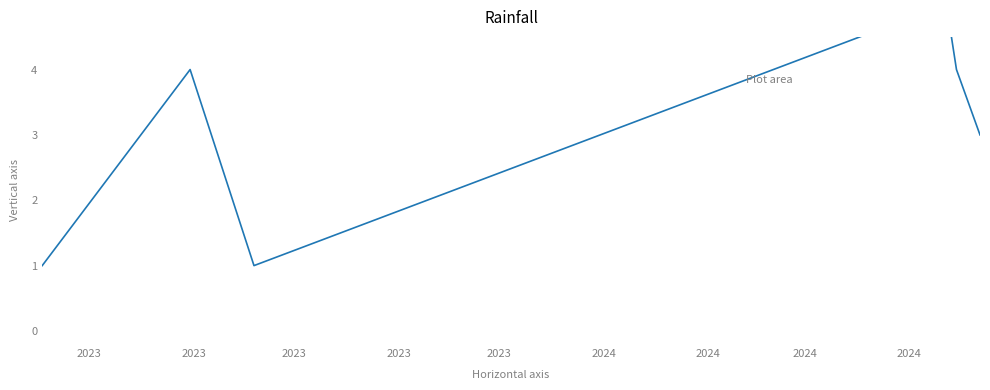

What is the sum of all values?

18